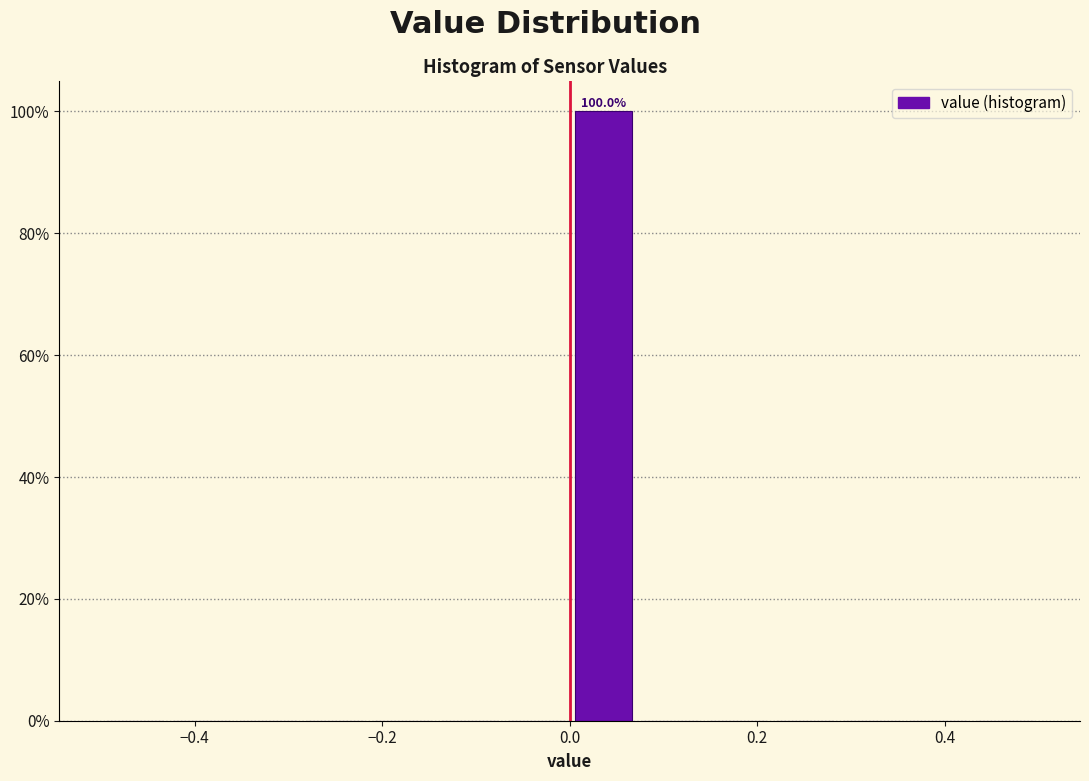

Read against the x-axis, roughly where is the centre of the tallest bar?

0.04